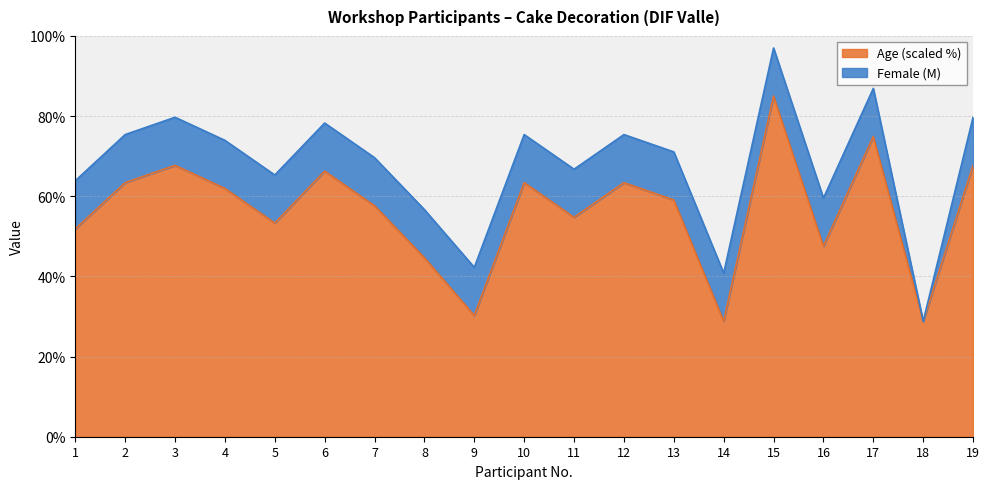

What is the value of the 3rd point from the left?

67.7